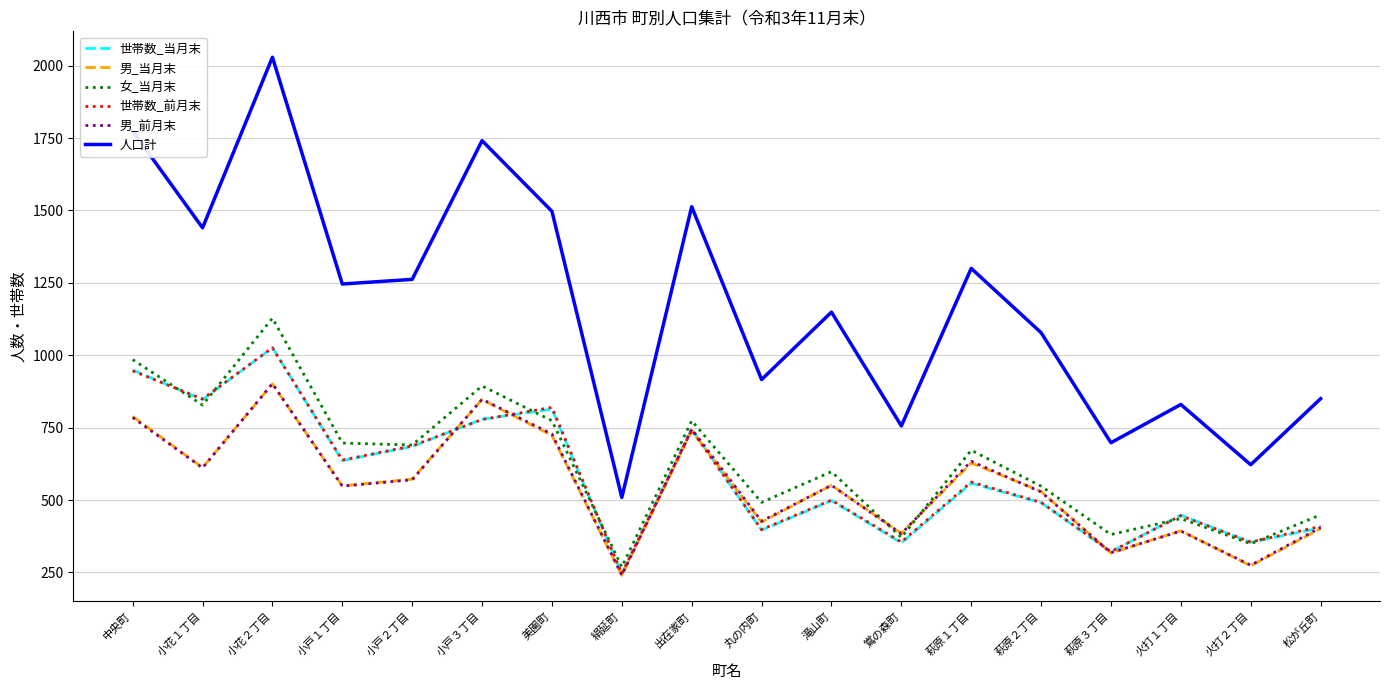

What is the sum of the 男_前月末 values at 小花１丁目 and 中央町?

1396